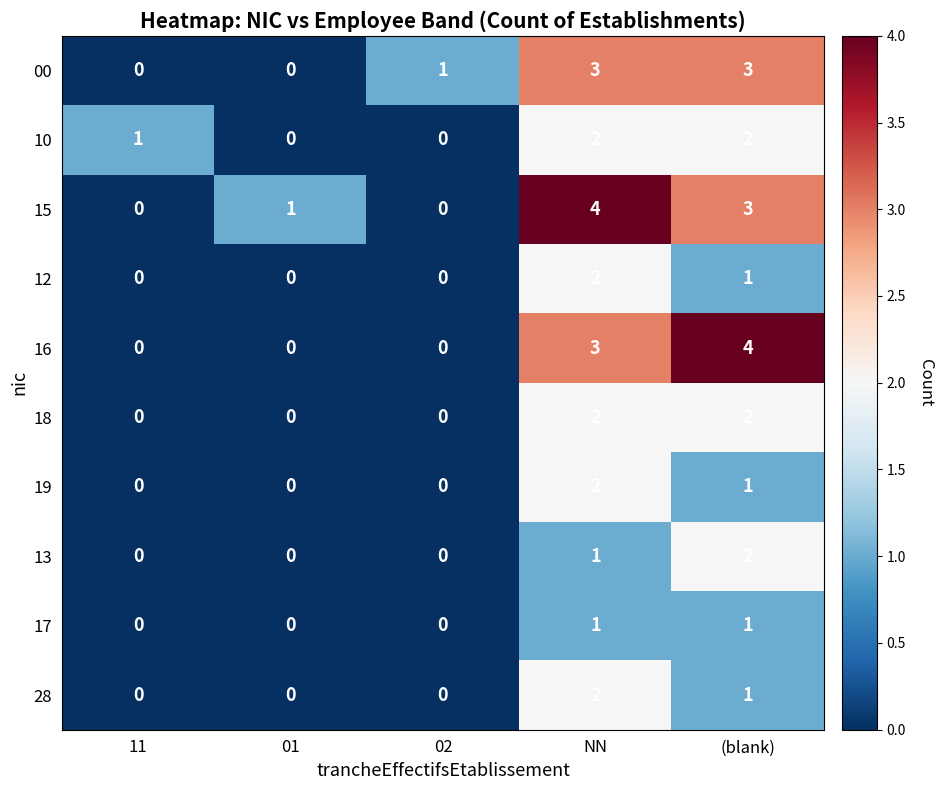

Count the 28 values in the range 0 to 1.

4